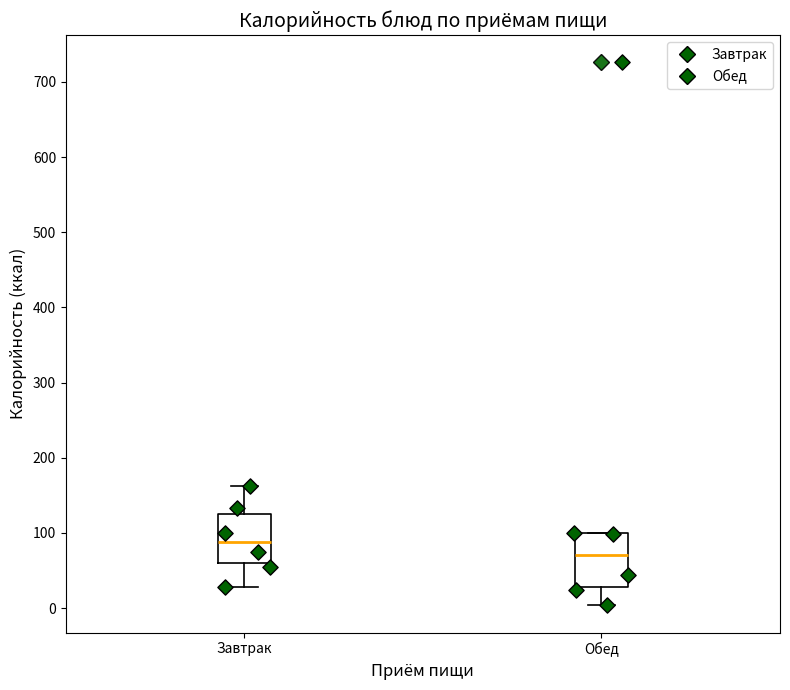

Which box has the highest median line?

Завтрак